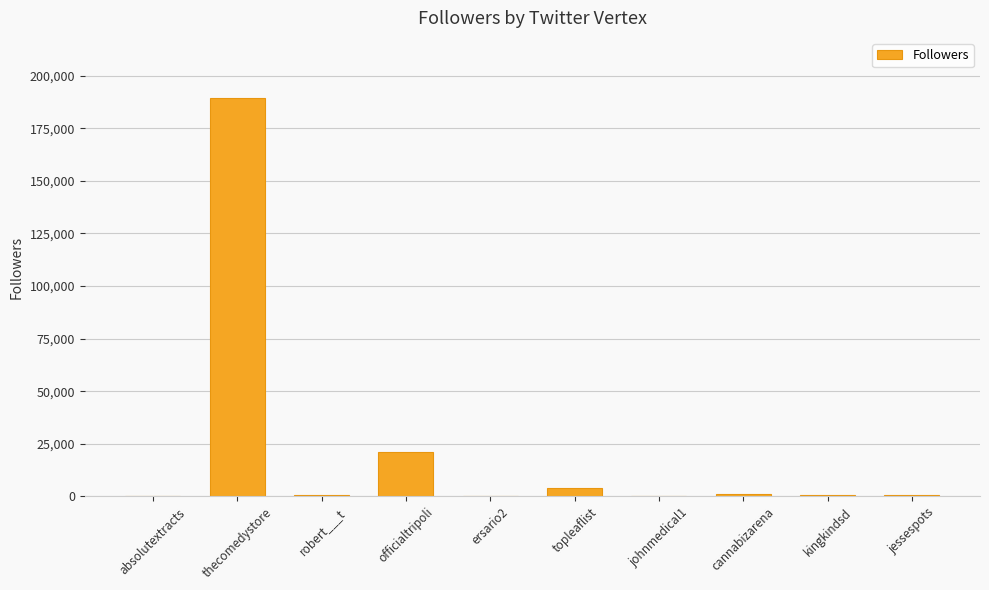

The value at officialtripoli is 21363. True or false?

True